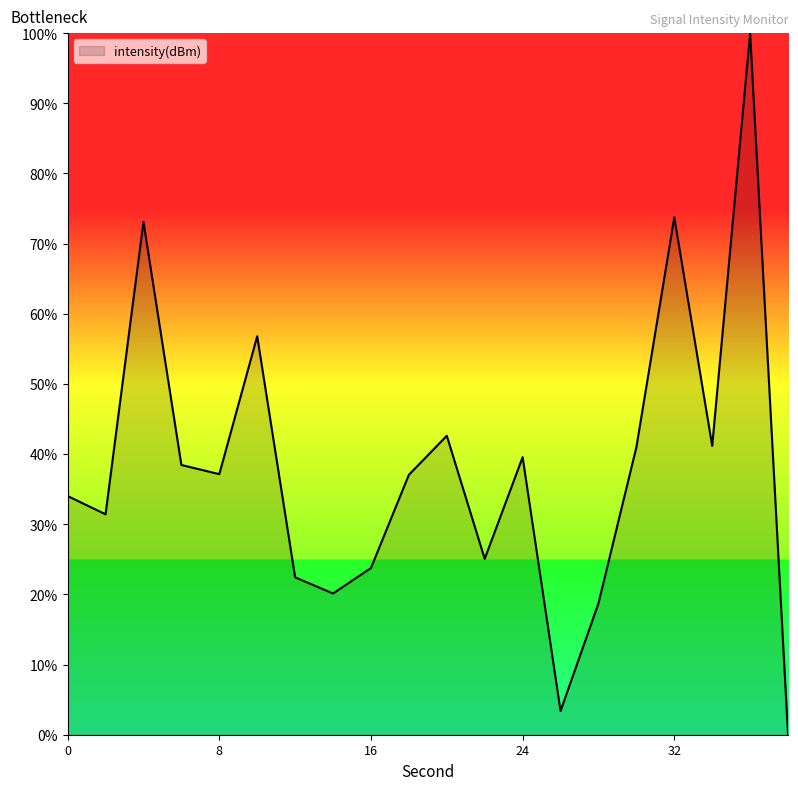

How many categories are shown in the chart?

20